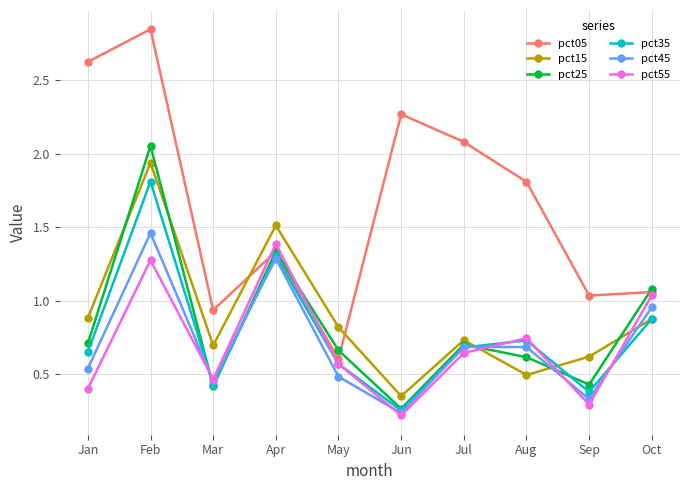

The value of pct45 at Apr is 1.3. True or false?

True